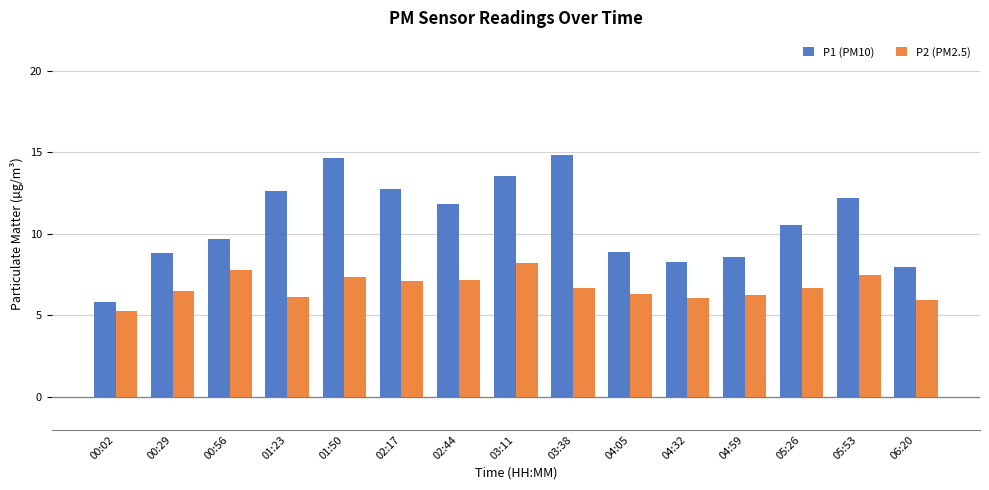

What is the difference between the P1 (PM10) values at 02:17 and 02:44?

0.9